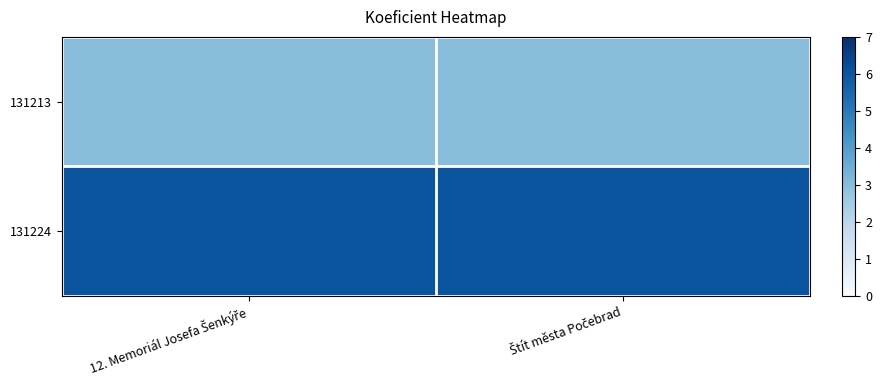

Reading left to right, what are all the values shown in this chart?

131213: 12. Memoriál Josefa Šenkýře=3	Štít města Počebrad=3
131224: 12. Memoriál Josefa Šenkýře=6	Štít města Počebrad=6